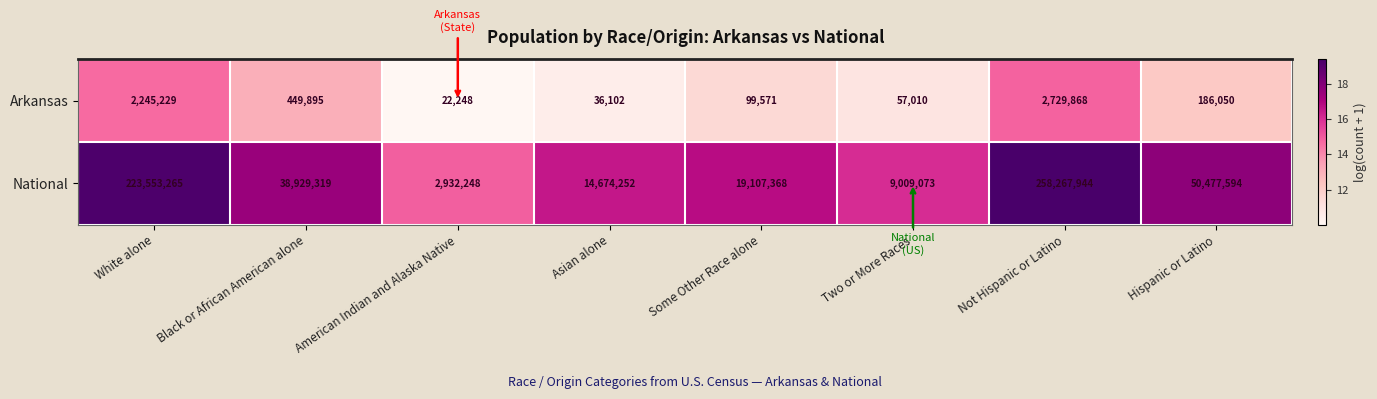

Where is National nearest to the value 130600096?

Hispanic or Latino